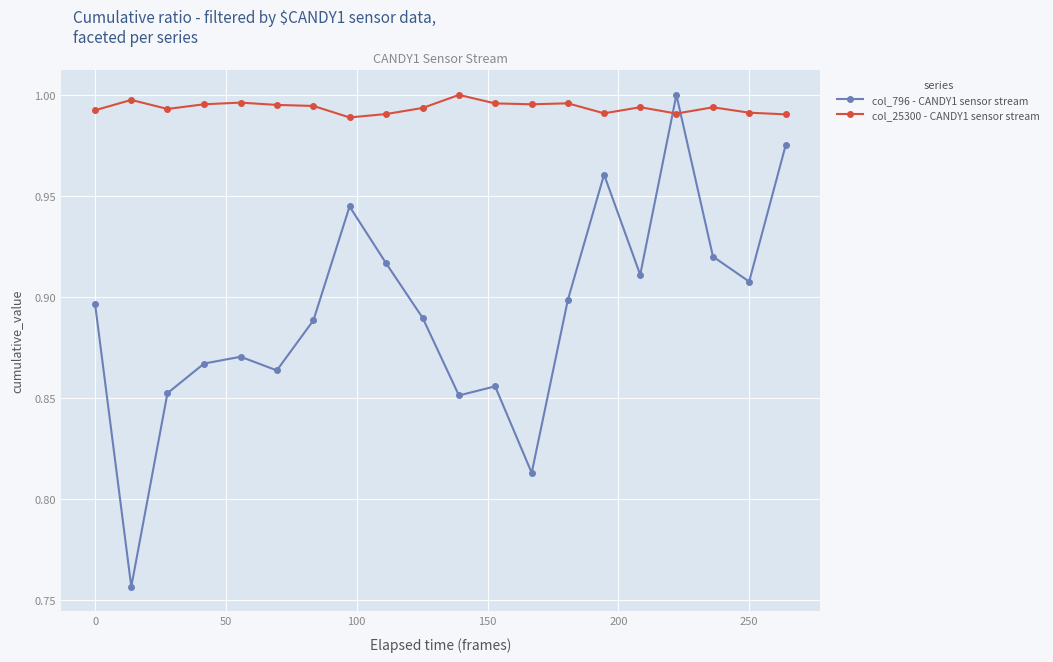

List the series in order of their overall mean, highest first.

col_25300 - CANDY1 sensor stream, col_796 - CANDY1 sensor stream